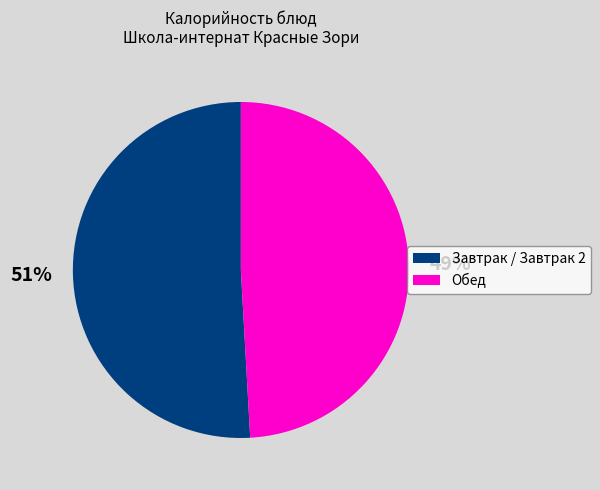

Does Завтрак / Завтрак 2 account for over 50% of the chart?

Yes